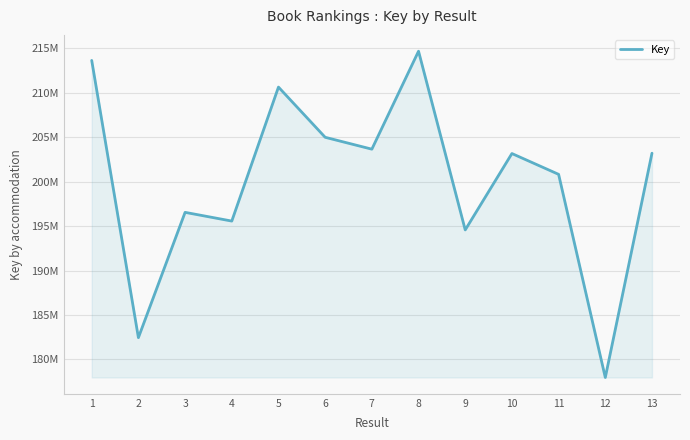

Does the chart have visible grid lines?

Yes